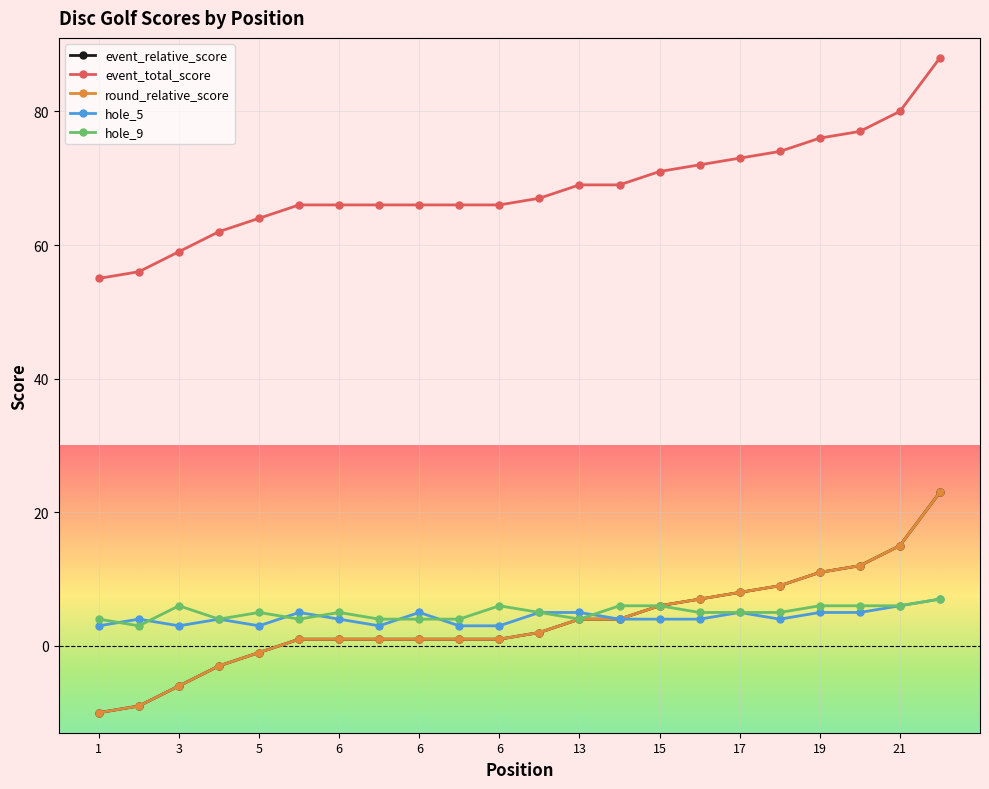

At which category does the chart reach its peak across all series?

22